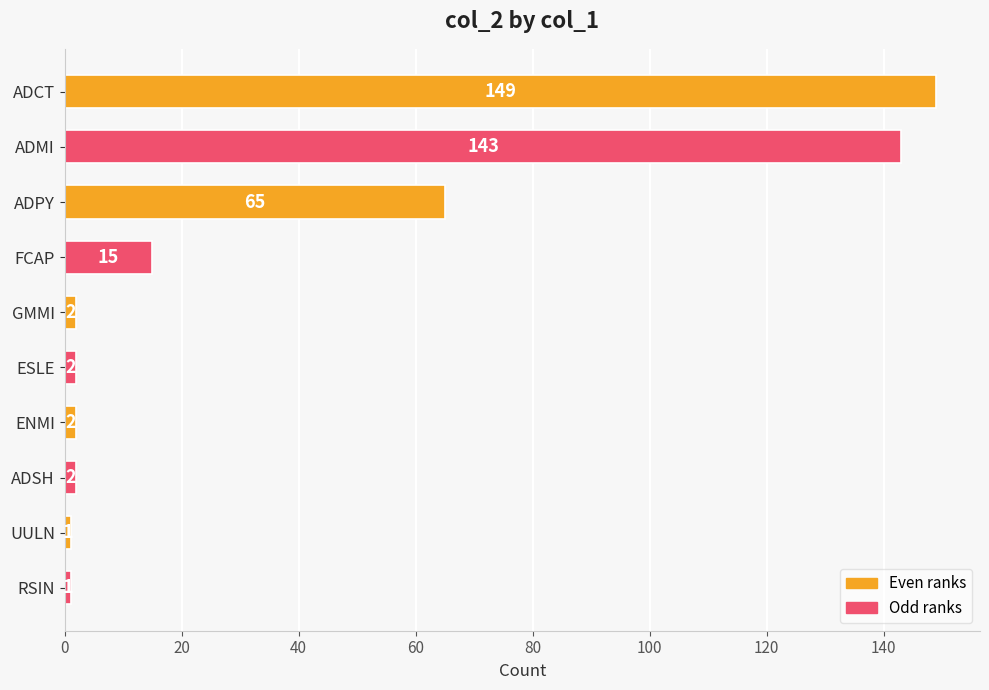

Reading top to bottom, transcribe all the data shown in this chart.

ADCT=149	ADMI=143	ADPY=65	FCAP=15	GMMI=2	ESLE=2	ENMI=2	ADSH=2	UULN=1	RSIN=1